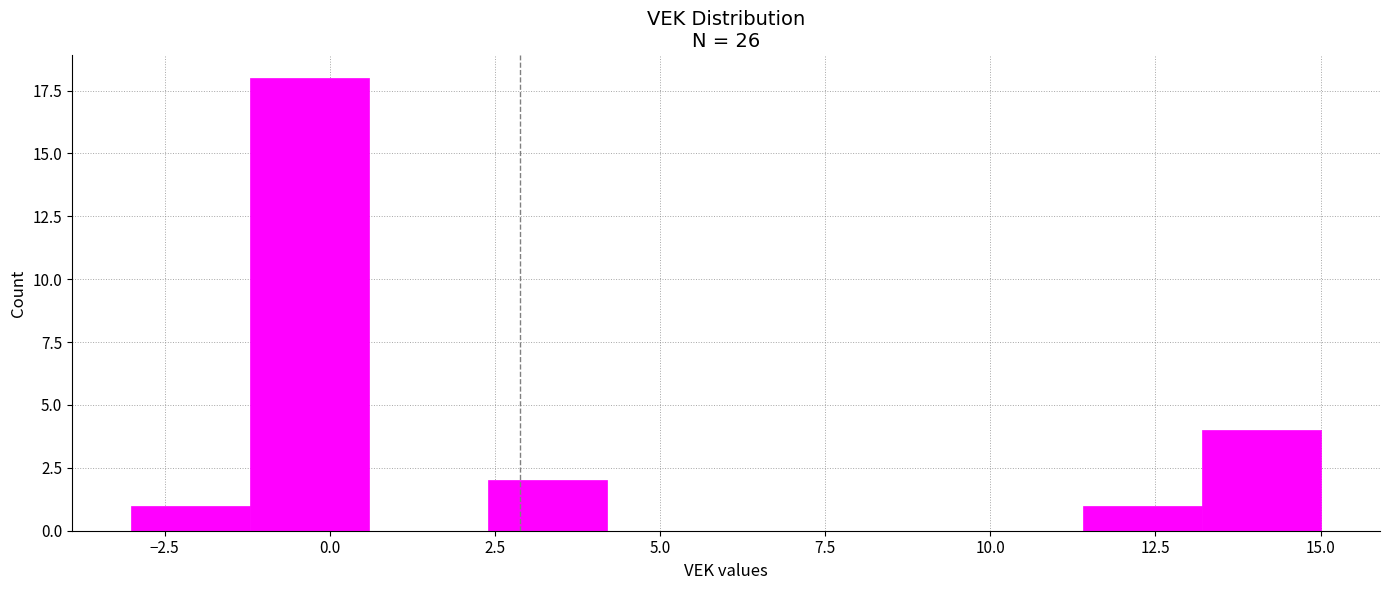

Around what value on the x-axis is the tallest bar? Give the approximate position of its centre, as read against the axis.

-0.5